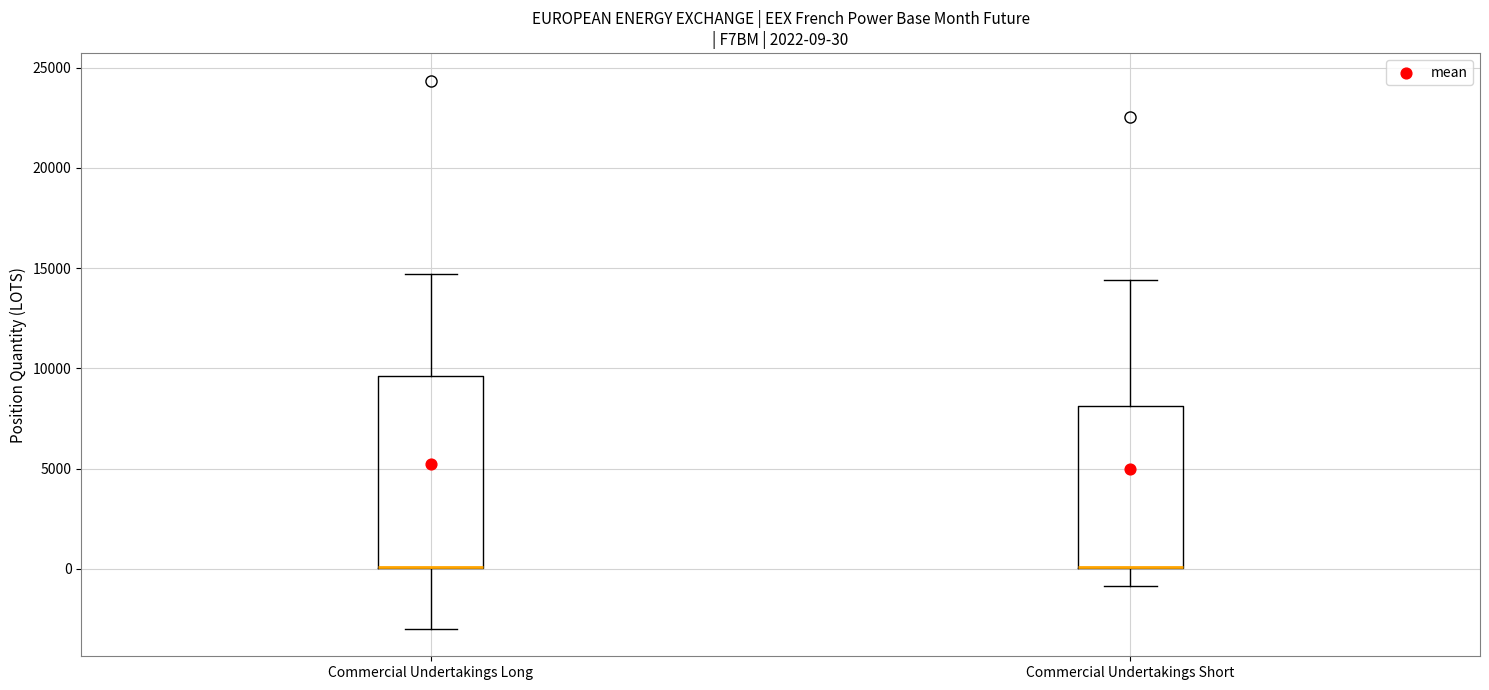

Which box is the tallest, from its lower edge to its upper edge?

Commercial Undertakings Long